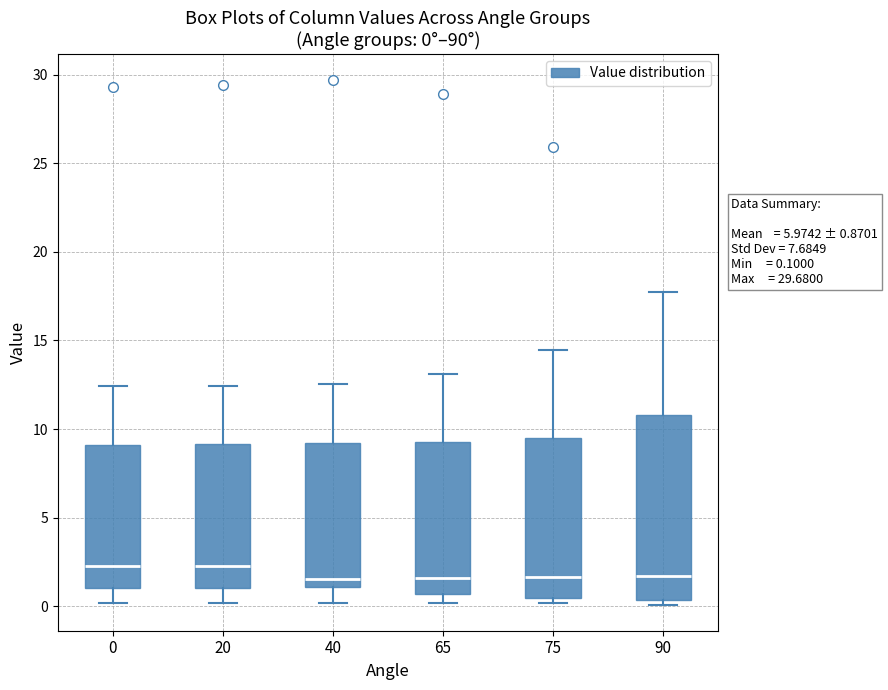

Which box is the tallest, from its lower edge to its upper edge?

90